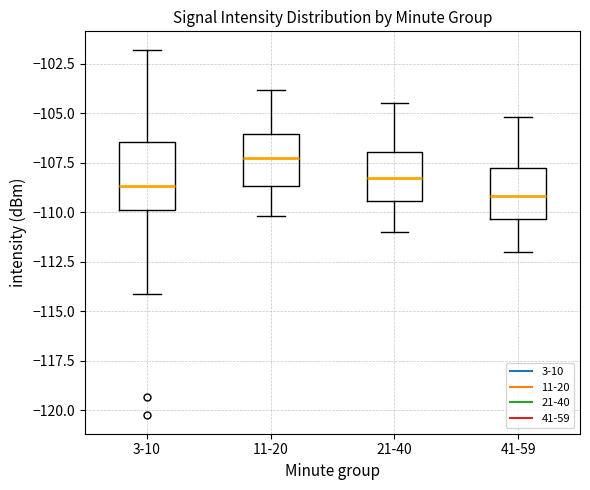

Which box has the highest median line?

11-20